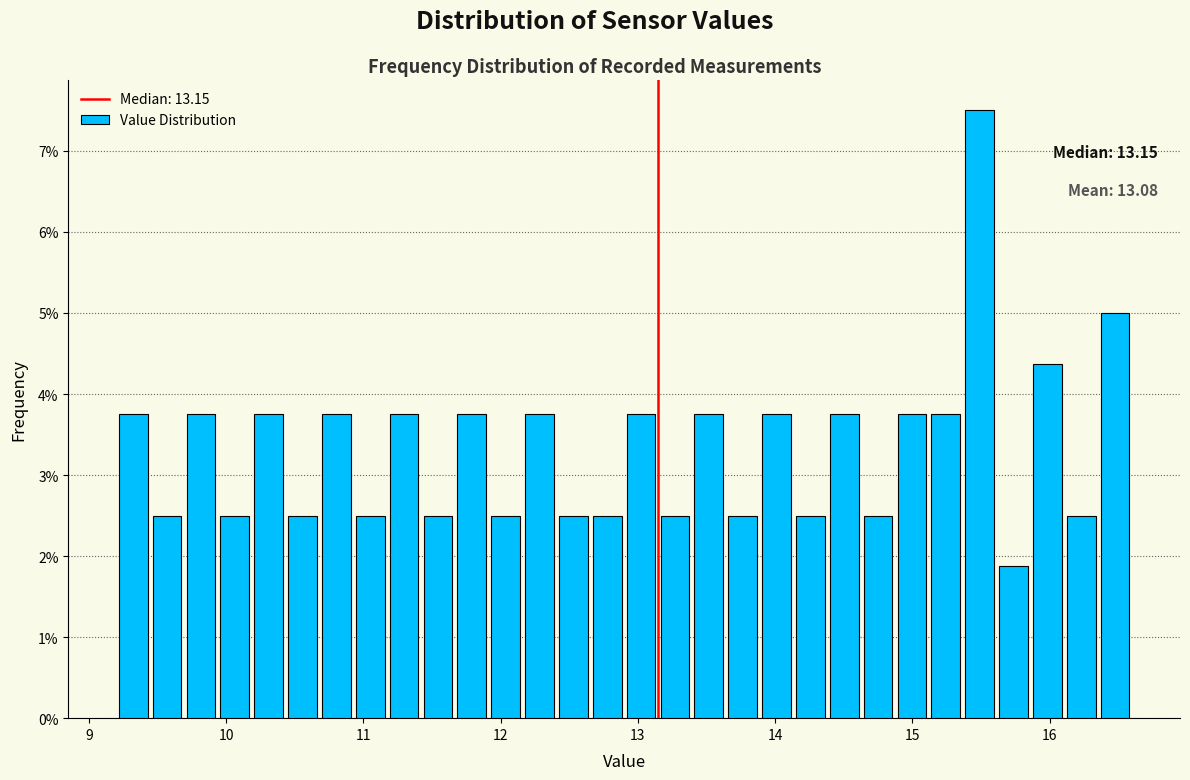

Around what value on the x-axis is the tallest bar? Give the approximate position of its centre, as read against the axis.

15.5